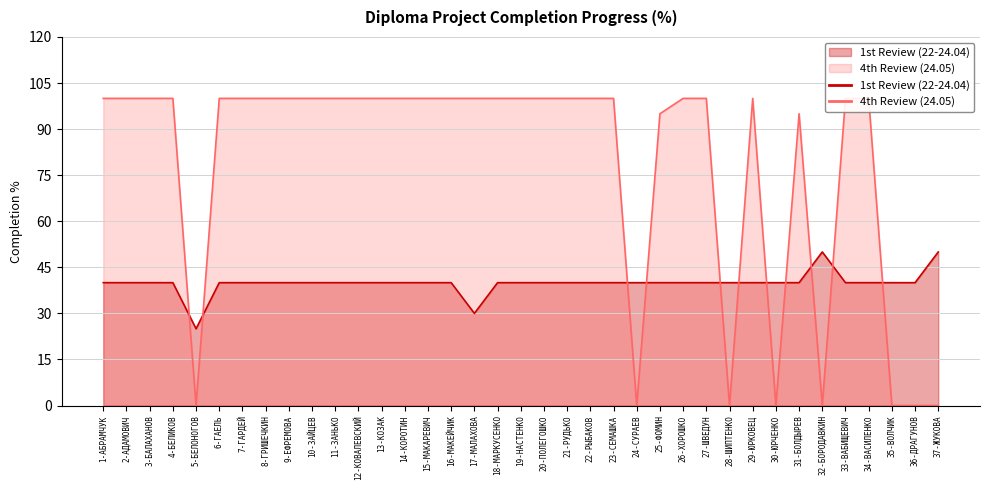

Which series has the largest range (max minus min)?

4th Review (24.05)